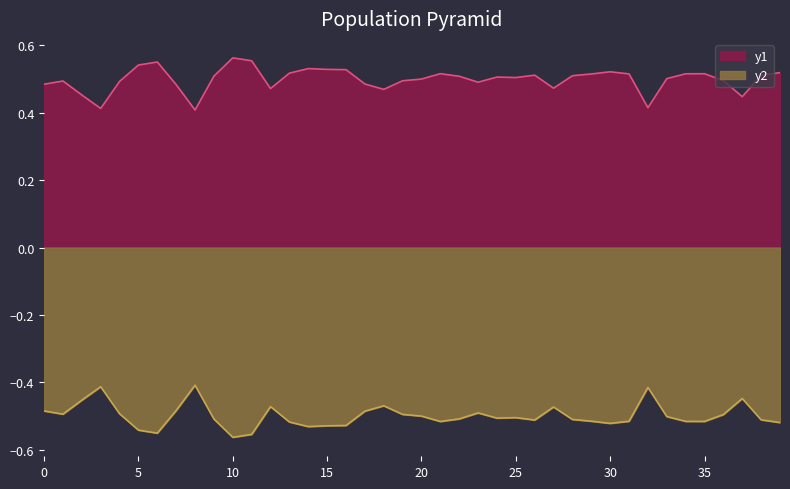

What value does the data have at 16?

0.5